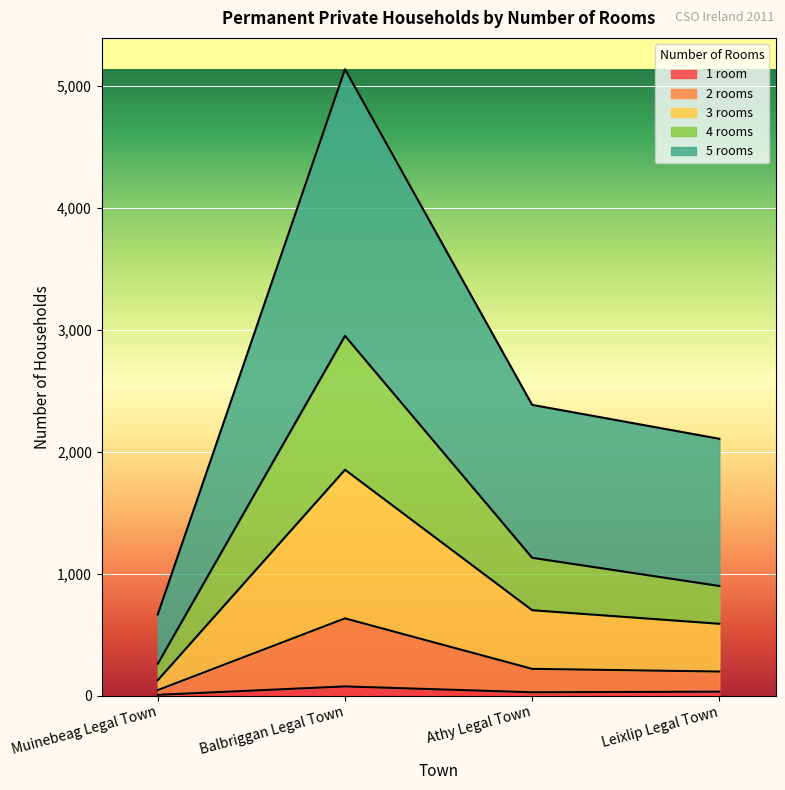

Between Muinebeag Legal Town and Athy Legal Town, which series saw the biggest shift?

5 rooms